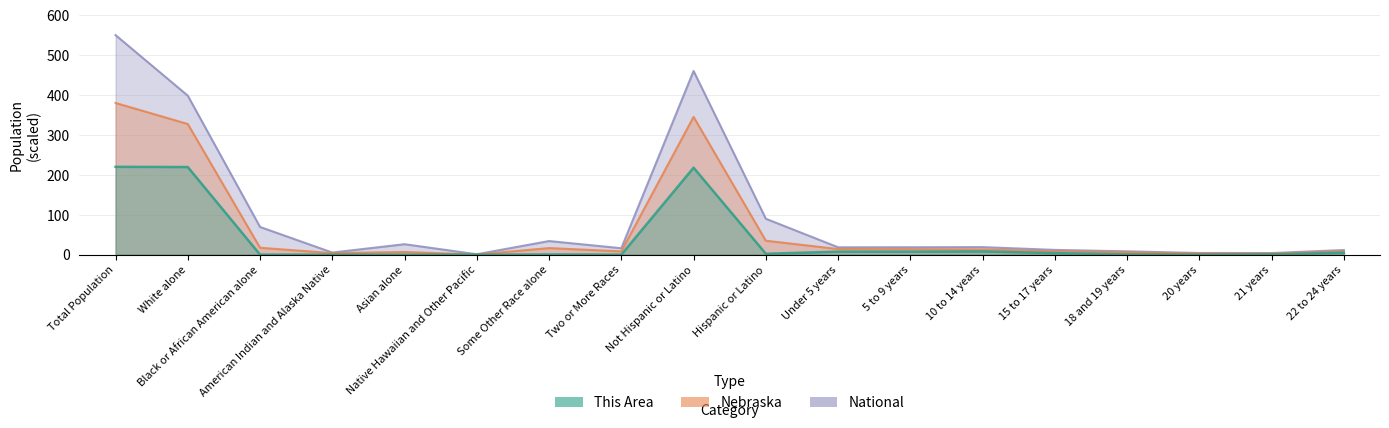

List the series in order of their peak value, lowest first.

This Area, Nebraska, National